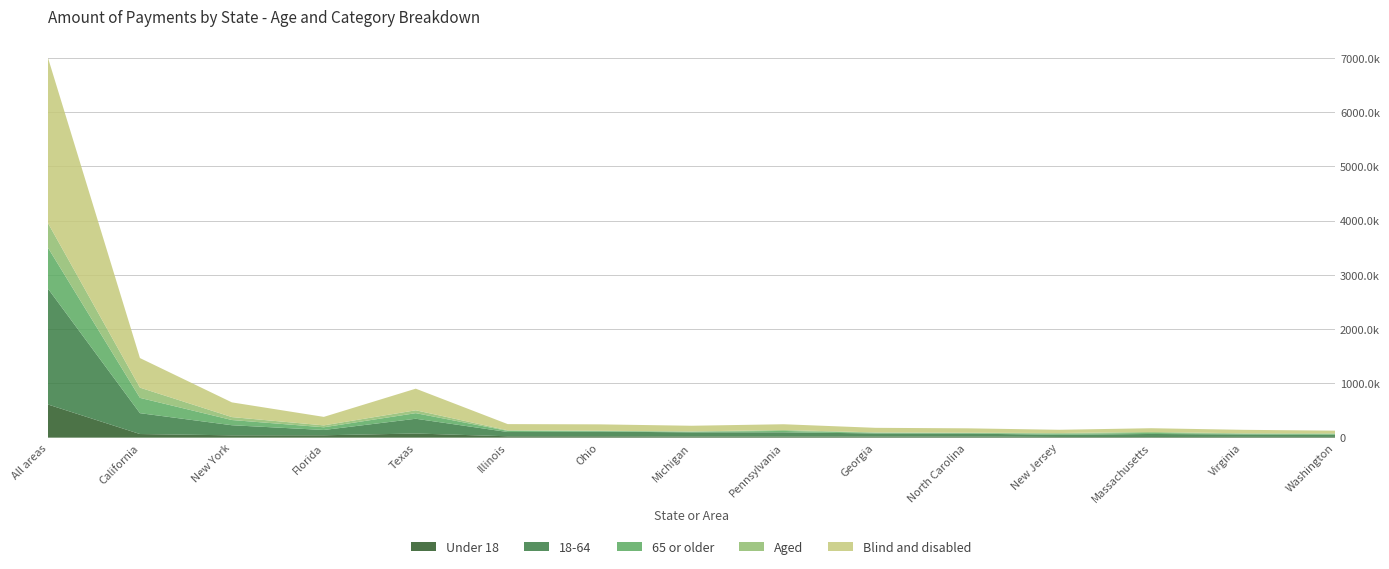

Reading left to right, list all the values displayed in this chart.

Under 18: All areas=610874	California=66814	New York=42945	Florida=43898	Texas=76422	Illinois=25277	Ohio=24841	Michigan=22055	Pennsylvania=20026	Georgia=19257	North Carolina=20368	New Jersey=12621	Massachusetts=11518	Virginia=14414	Washington=13100
18-64: All areas=2134335	California=384549	New York=185923	Florida=97429	Texas=271933	Illinois=78505	Ohio=86328	Michigan=75709	Pennsylvania=78865	Georgia=58337	North Carolina=54065	New Jersey=40670	Massachusetts=56295	Virginia=44874	Washington=37858
65 or older: All areas=754360	California=282134	New York=96206	Florida=50058	Texas=103019	Illinois=21097	Ohio=11327	Michigan=11911	Pennsylvania=24683	Georgia=12924	North Carolina=11489	New Jersey=19300	Massachusetts=19077	Virginia=12936	Washington=13524
Aged: All areas=453538	California=188451	New York=53938	Florida=34766	Texas=52986	Illinois=10996	Ohio=4476	Michigan=5294	Pennsylvania=16778	Georgia=6273	North Carolina=4979	New Jersey=12697	Massachusetts=17887	Virginia=8224	Washington=14348
Blind and disabled: All areas=3046031	California=545046	New York=271137	Florida=156619	Texas=398388	Illinois=113884	Ohio=118019	Michigan=104382	Pennsylvania=106796	Georgia=84245	North Carolina=80943	New Jersey=59894	Massachusetts=69003	Virginia=64000	Washington=50132